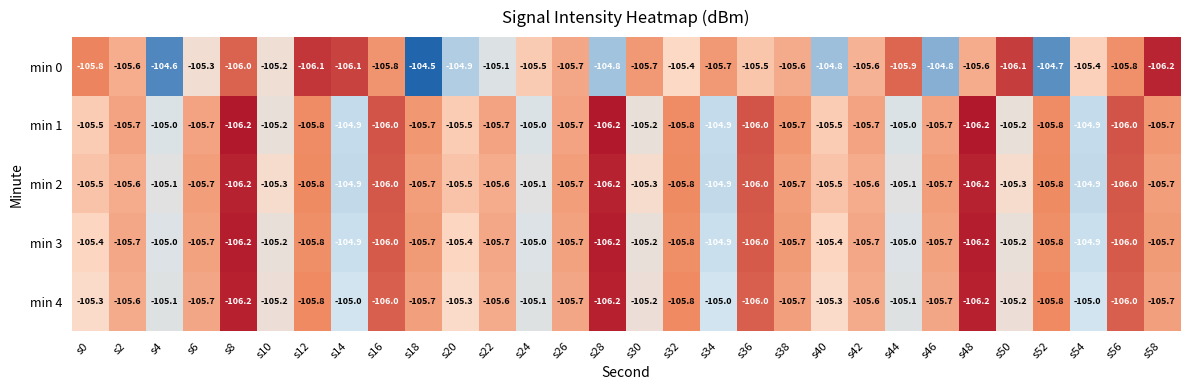

What is the difference between the maximum and minimum values in the min 1 series?

1.3